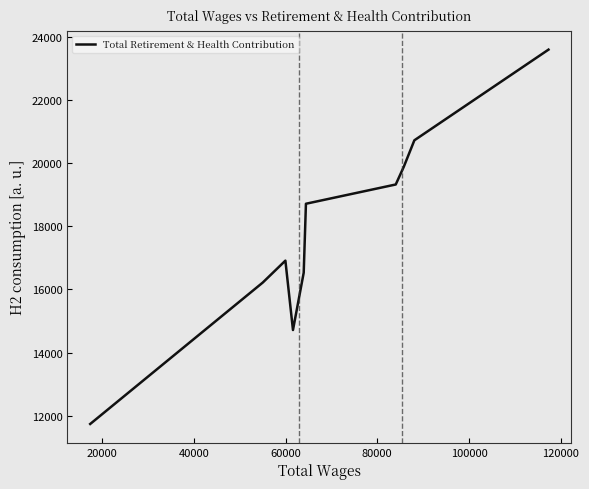

What is the greatest value displayed?

23588.1